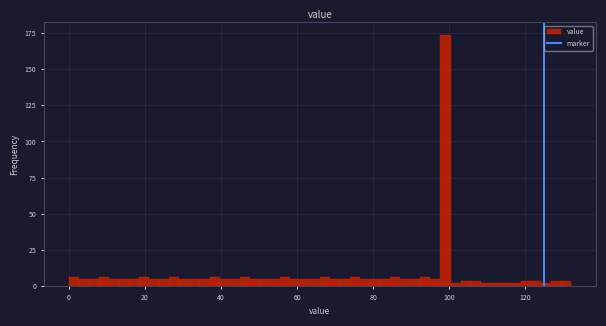

Around what value on the x-axis is the tallest bar? Give the approximate position of its centre, as read against the axis.

100